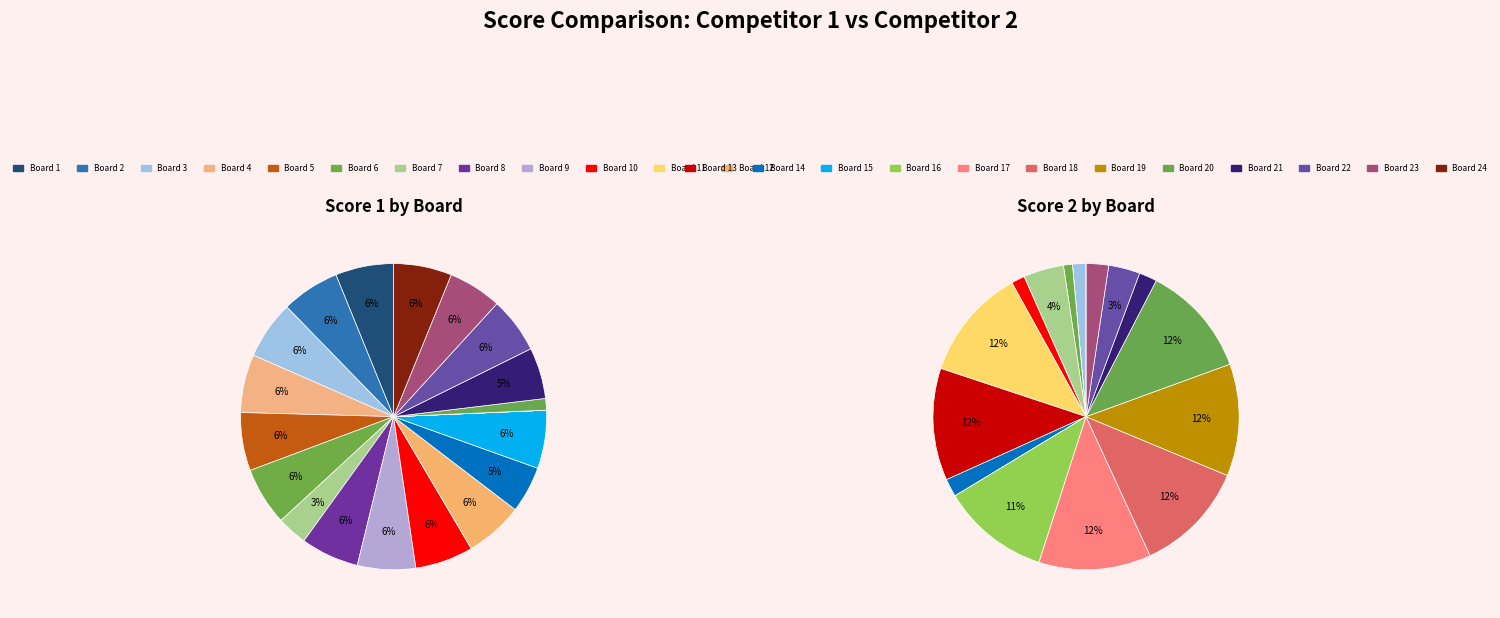

What is the total percentage of 15 and 5?

12.3%